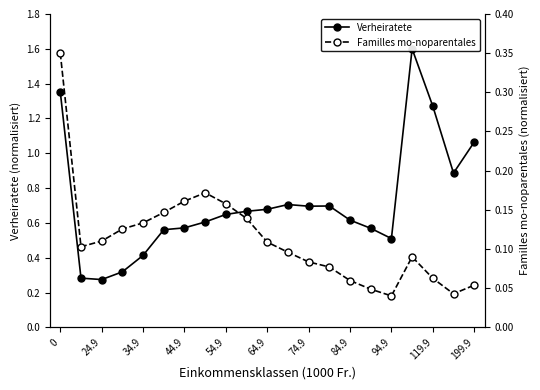

The Familles mo-noparentales series shows 0.0 at 199.9. True or false?

False